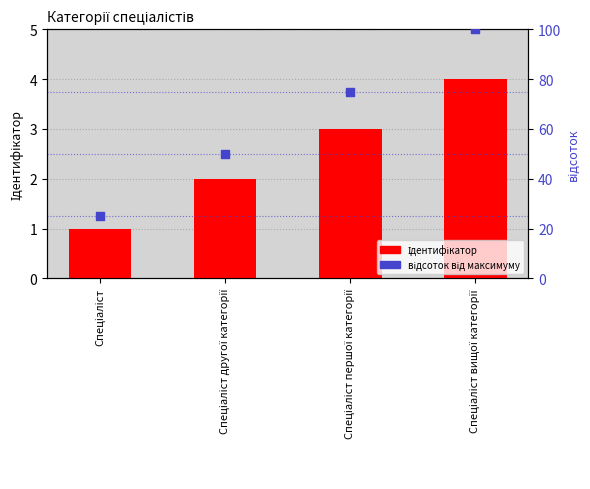

Which series reaches the maximum Y coordinate?

відсоток від максимуму